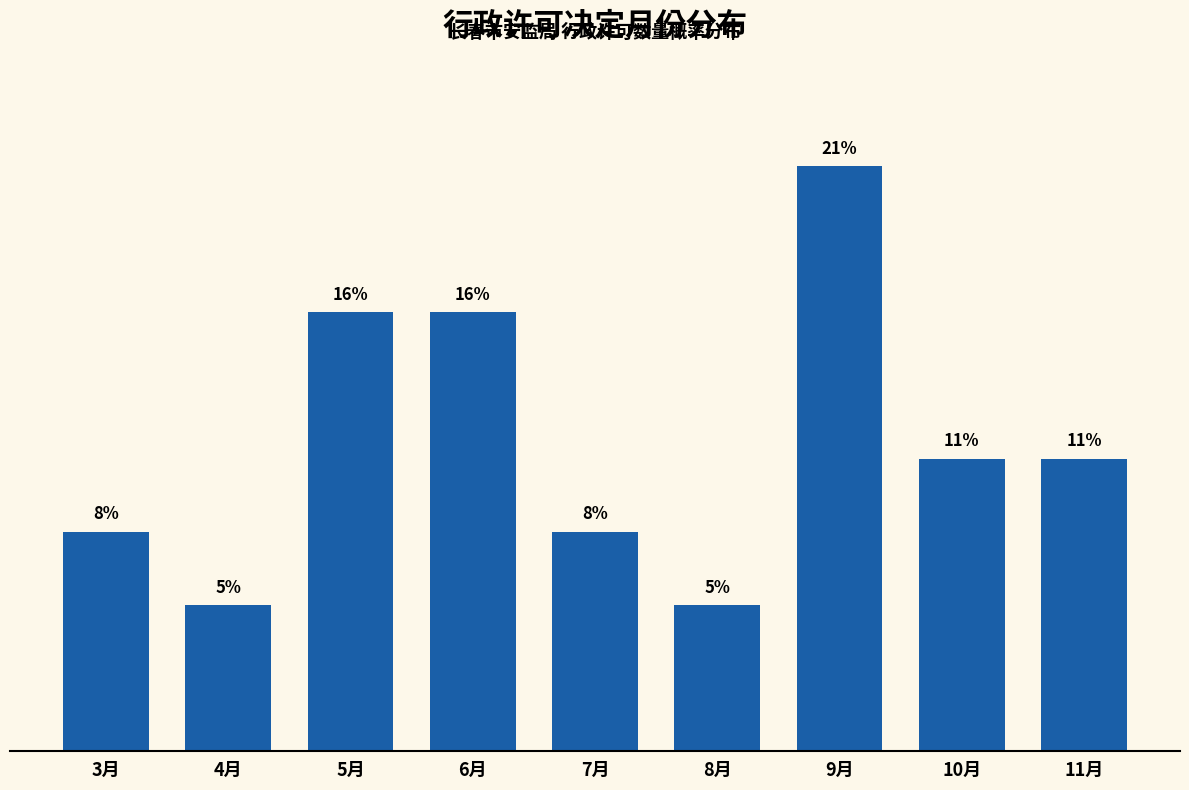

Are the bars horizontal?

No